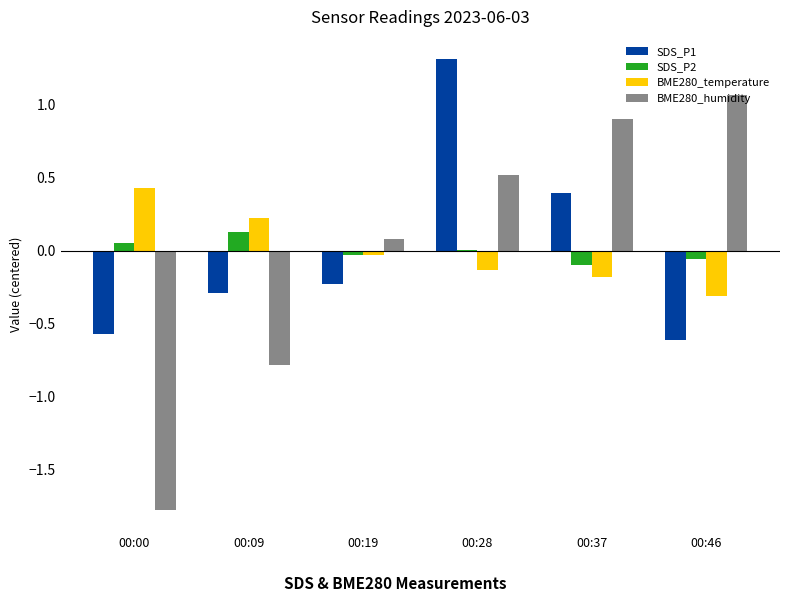

At which label does SDS_P2 first exceed 0?

00:00